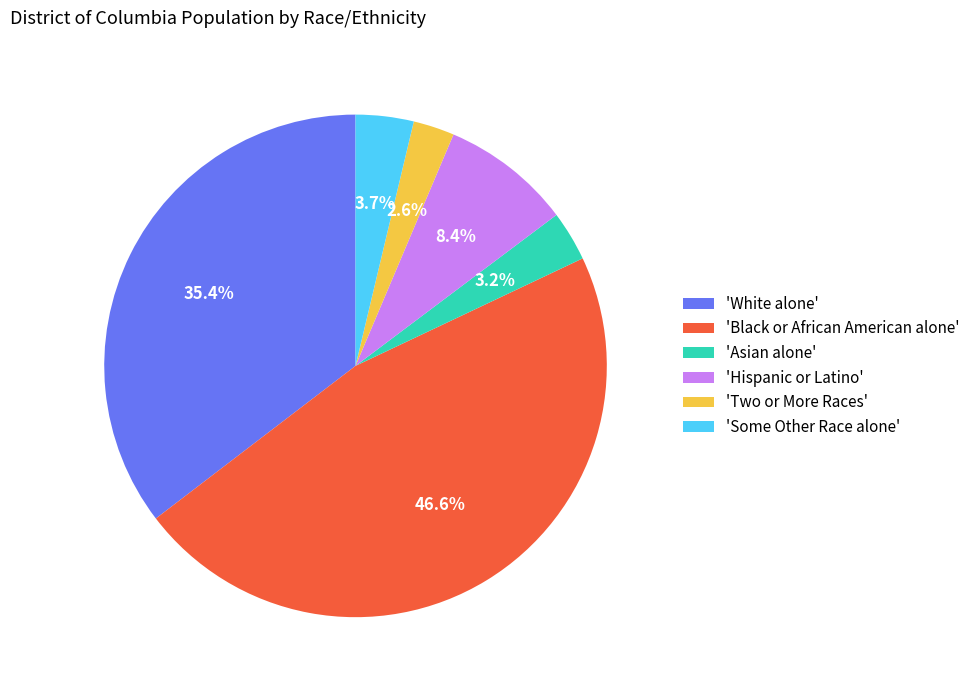

Count the number of slices in the pie.

6